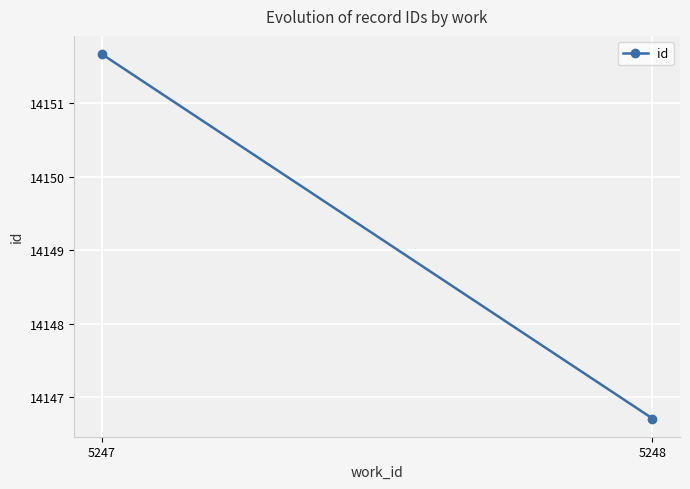

The value at 5248 is 14146.7. True or false?

True